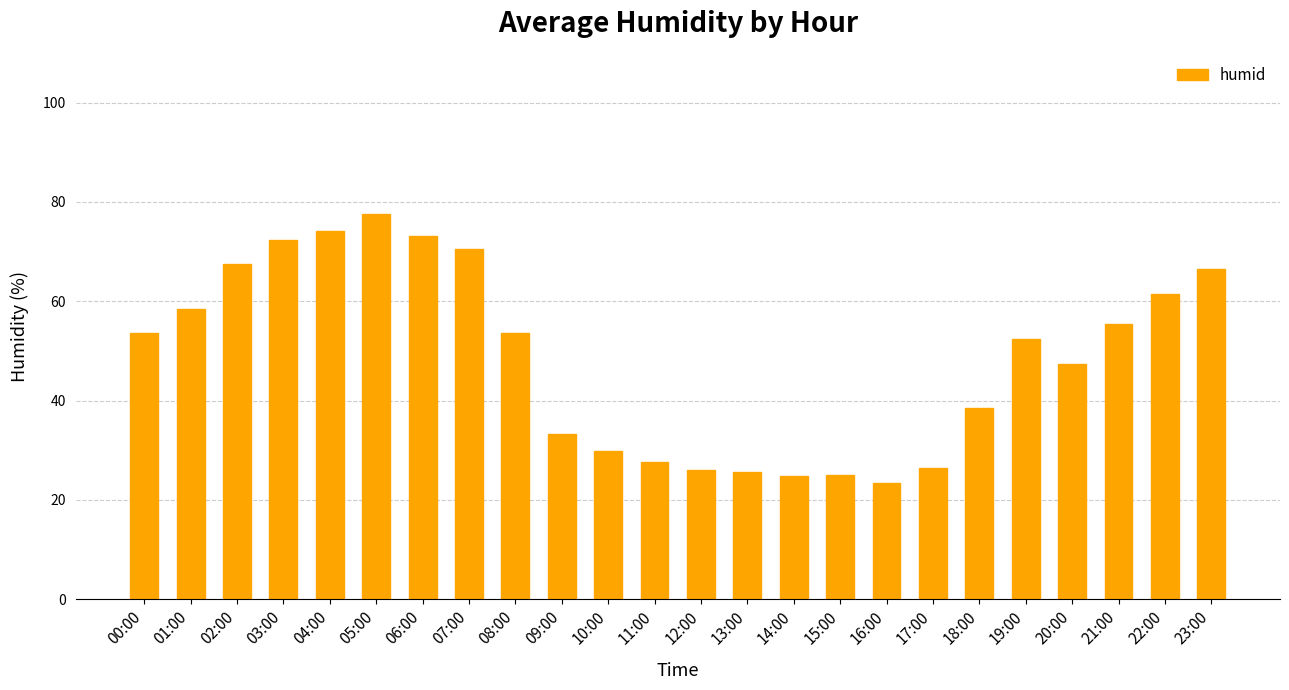

What is the sum of the values at 10:00 and 04:00?

104.0